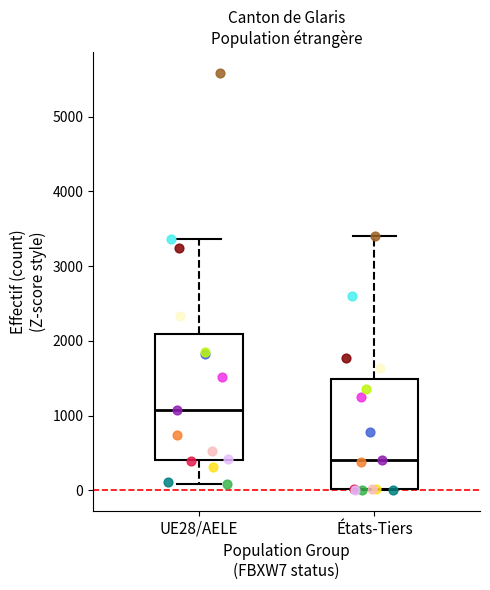

Comparing the boxes themselves (not the whiskers), which one is the tallest?

UE28/AELE